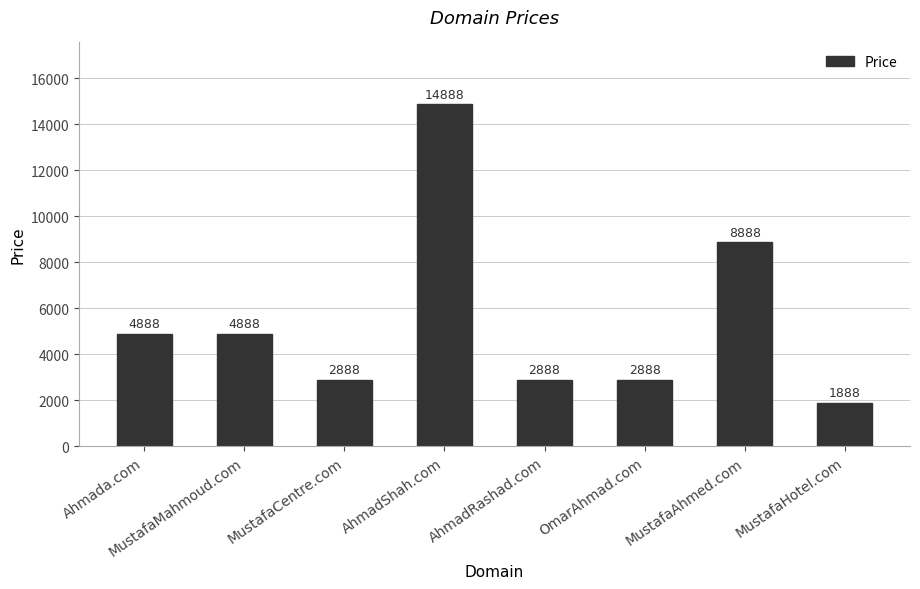

How many bars are there in total?

8